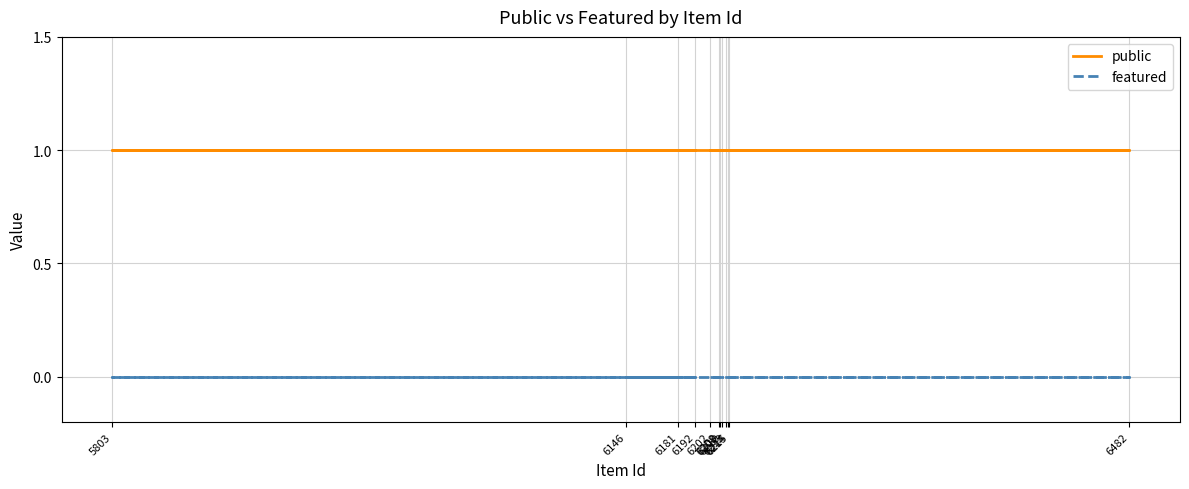

How many categories are shown in the chart?

12